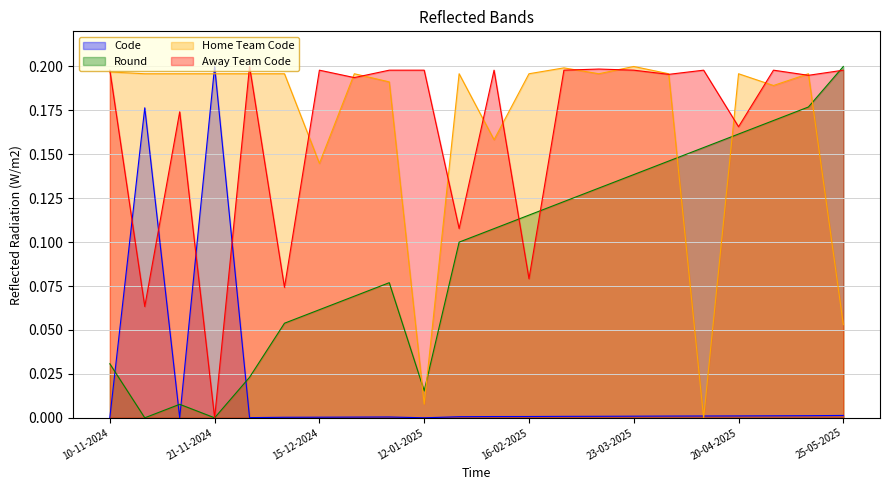

True or false: Round has a value of 0.1 at 10-11-2024.

False